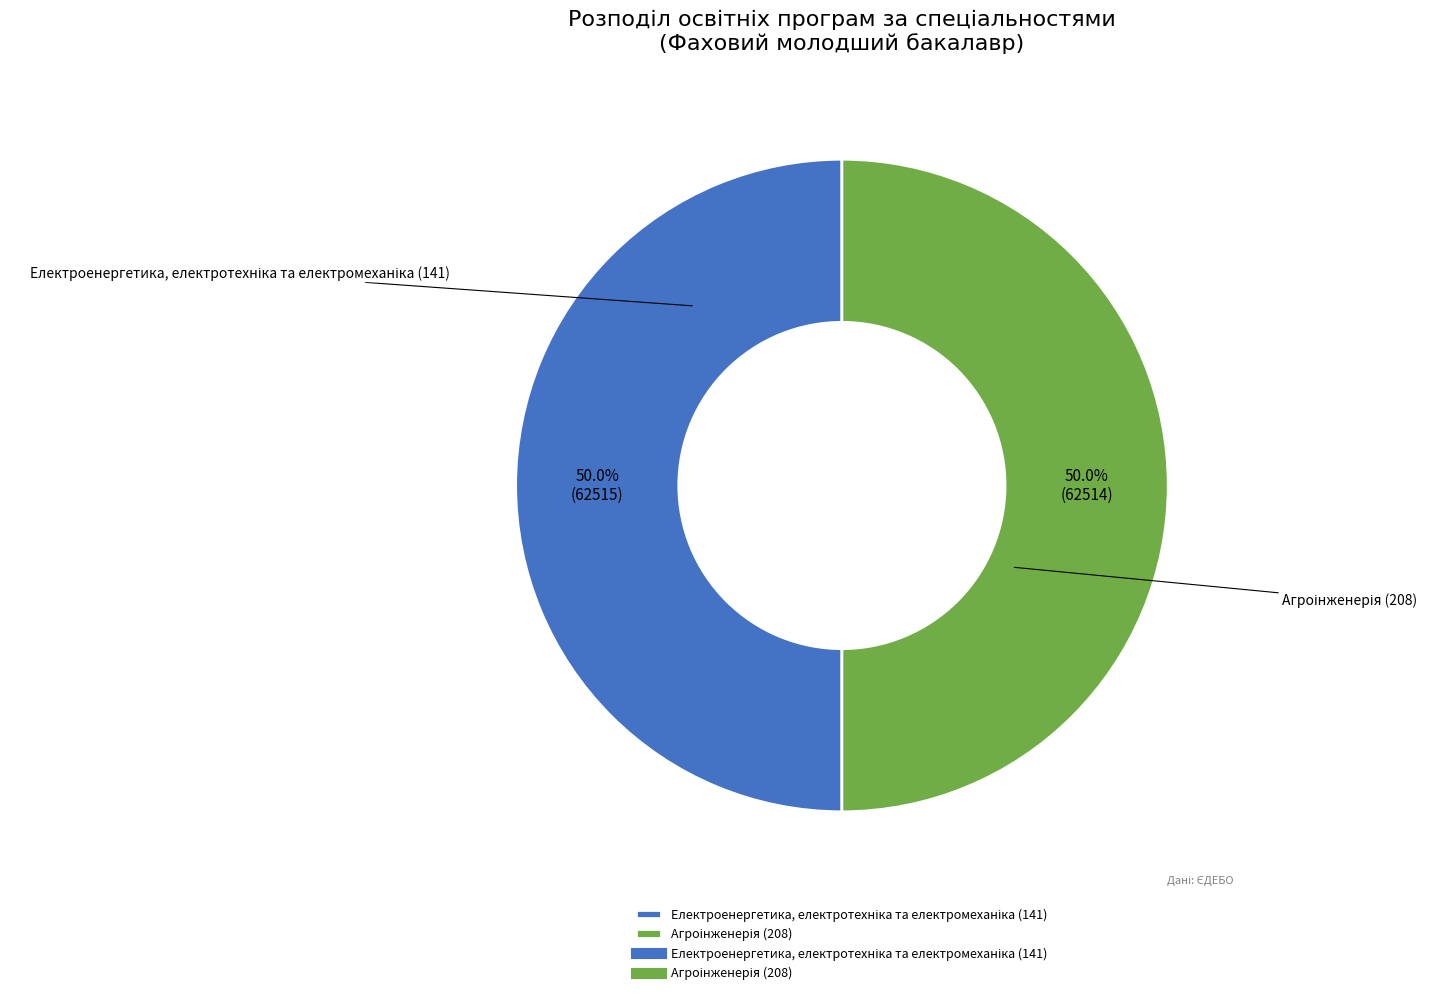

How many slices are in this pie chart?

2